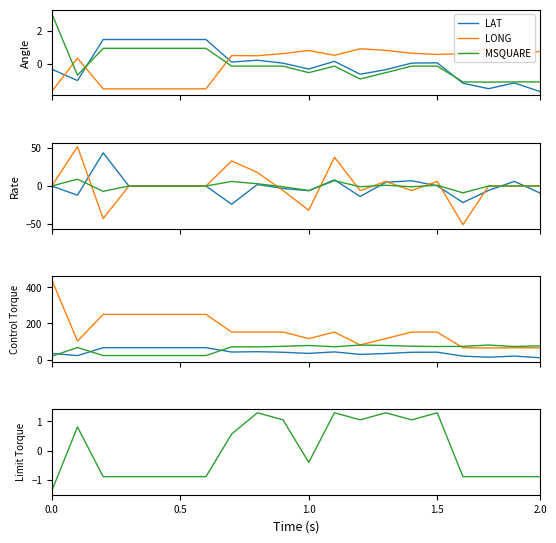

At how many categories does at least one series exceed 0?

20